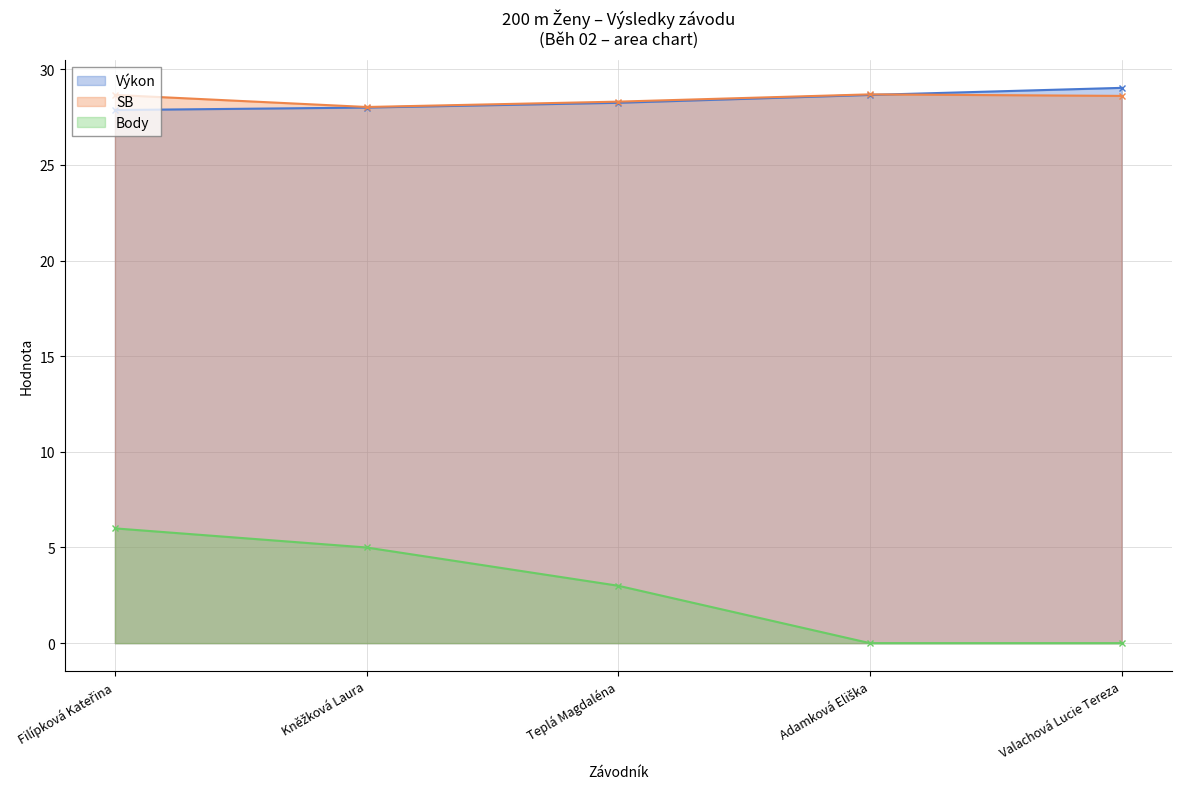

Reading left to right, transcribe all the data shown in this chart.

Pořadí: Filípková Kateřina=27.9	Kněžková Laura=28.0	Teplá Magdaléna=28.2	Adamková Eliška=28.7	Valachová Lucie Tereza=29.0
SB: Filípková Kateřina=28.7	Kněžková Laura=28.0	Teplá Magdaléna=28.3	Adamková Eliška=28.7	Valachová Lucie Tereza=28.6
Body: Filípková Kateřina=6.0	Kněžková Laura=5.0	Teplá Magdaléna=3.0	Adamková Eliška=0.0	Valachová Lucie Tereza=0.0